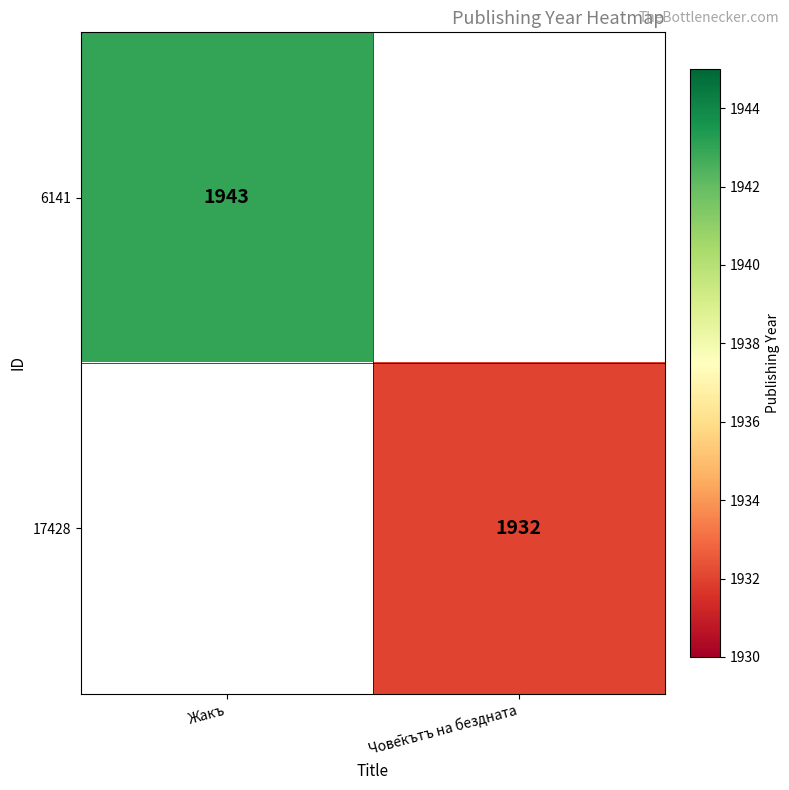

True or false: 6141 has a value of 1943 at Жакъ.

True